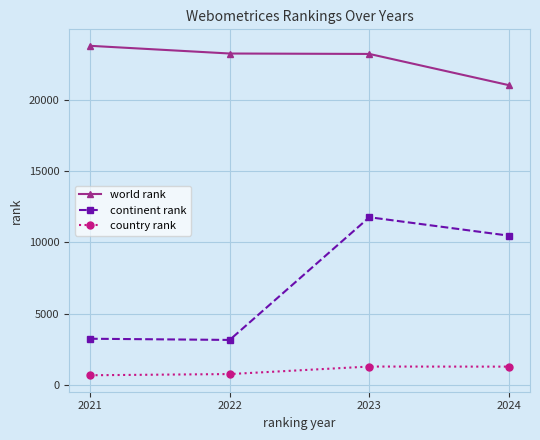

The value of continent rank at 2023 is 16138. True or false?

False